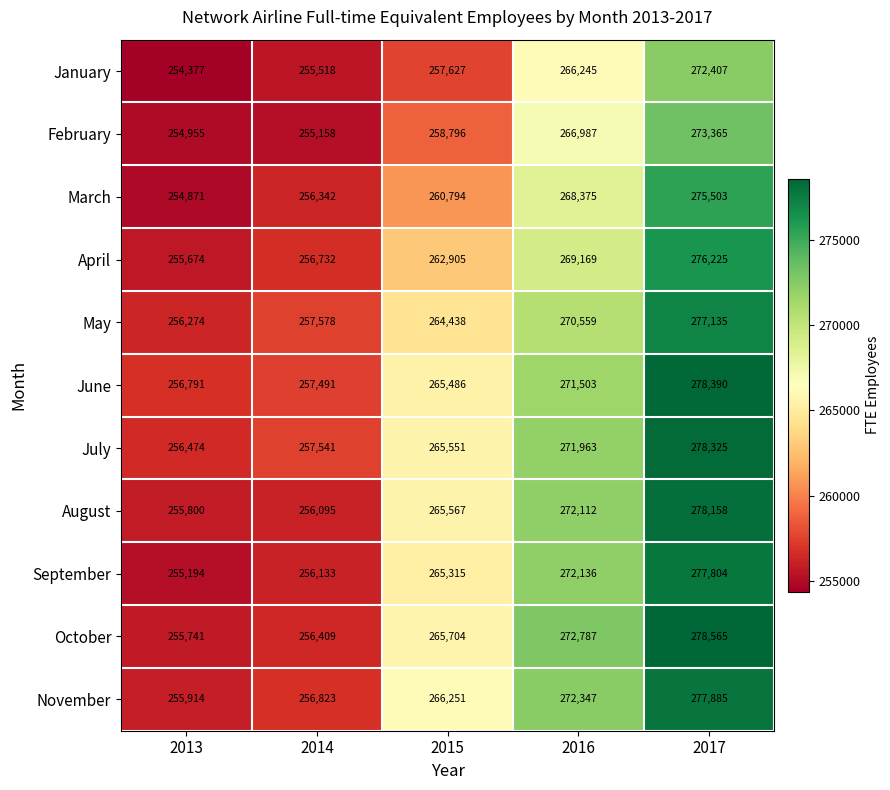

What is the approximate value of November at 2014?

256823